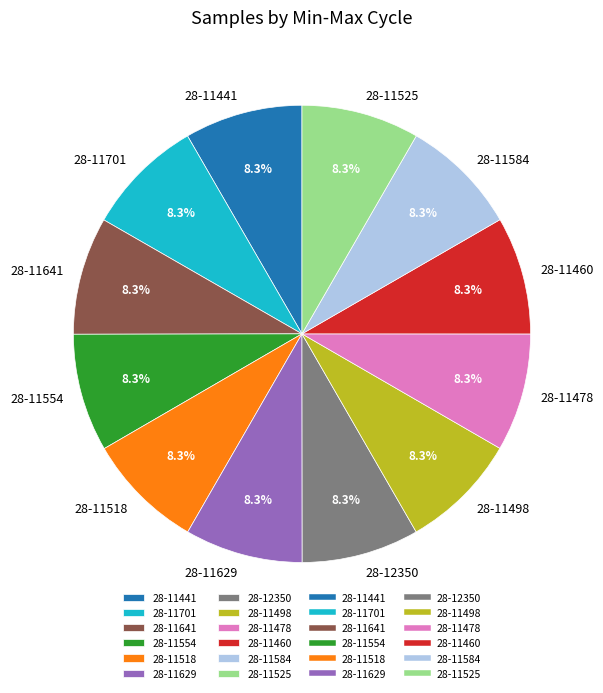

What is the ratio of the value at 28-11460 to the value at 28-11629?

1.0